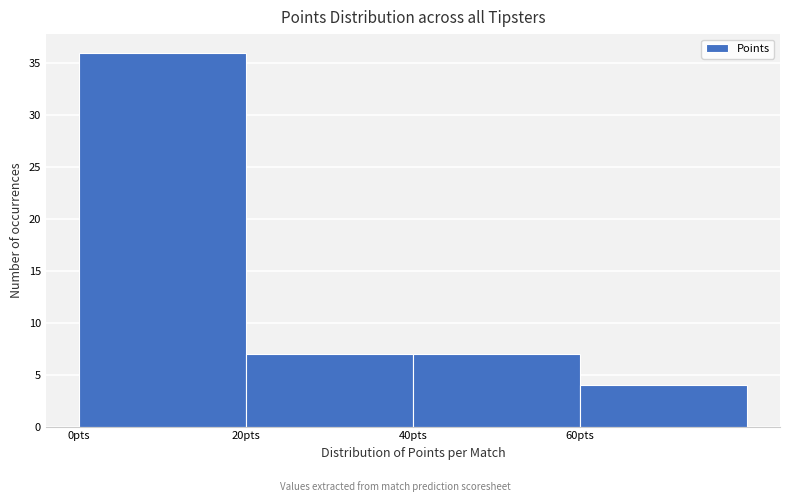

Reading left to right, transcribe all the data shown in this chart.

36	7	7	4